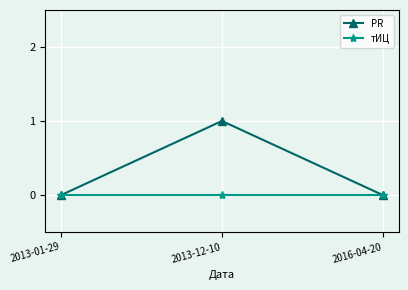

What position from the right is 2013-01-29?

3